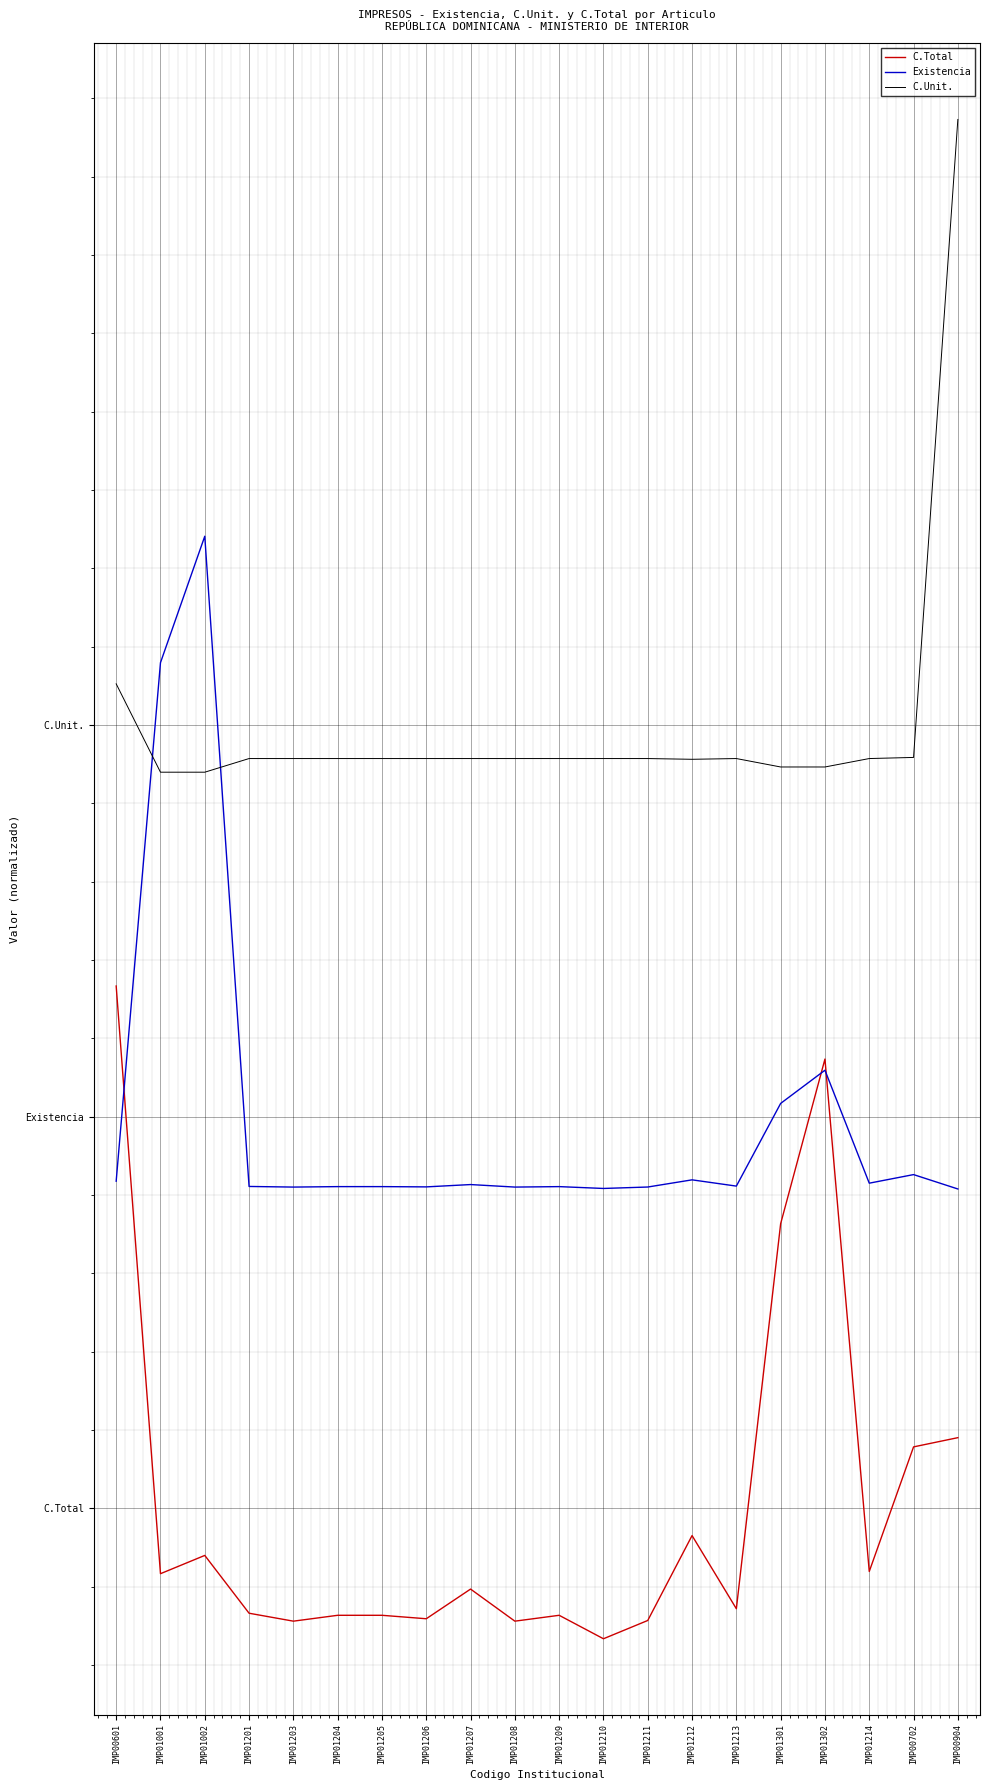

What are all the series names shown in the legend?

C.Total, Existencia, C.Unit.